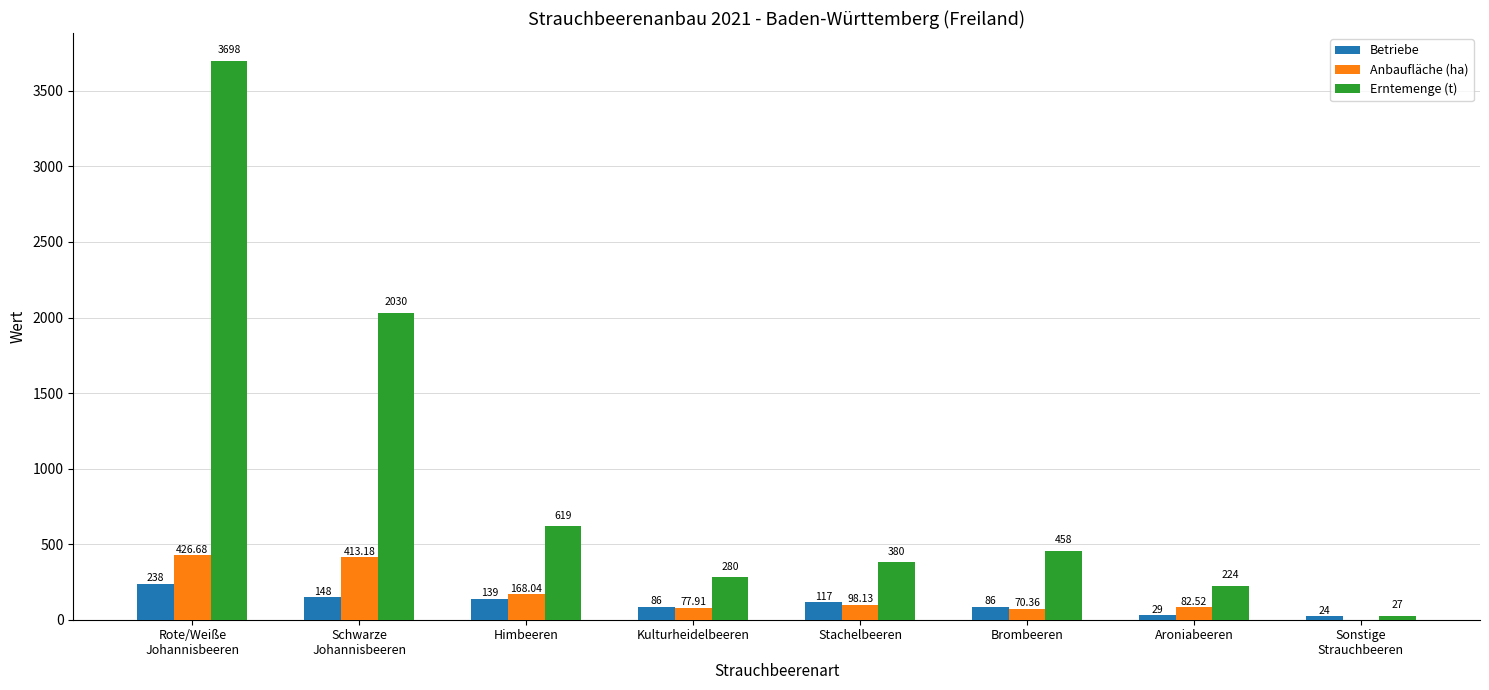

What are all the series names shown in the legend?

Betriebe, Anbaufläche (ha), Erntemenge (t)